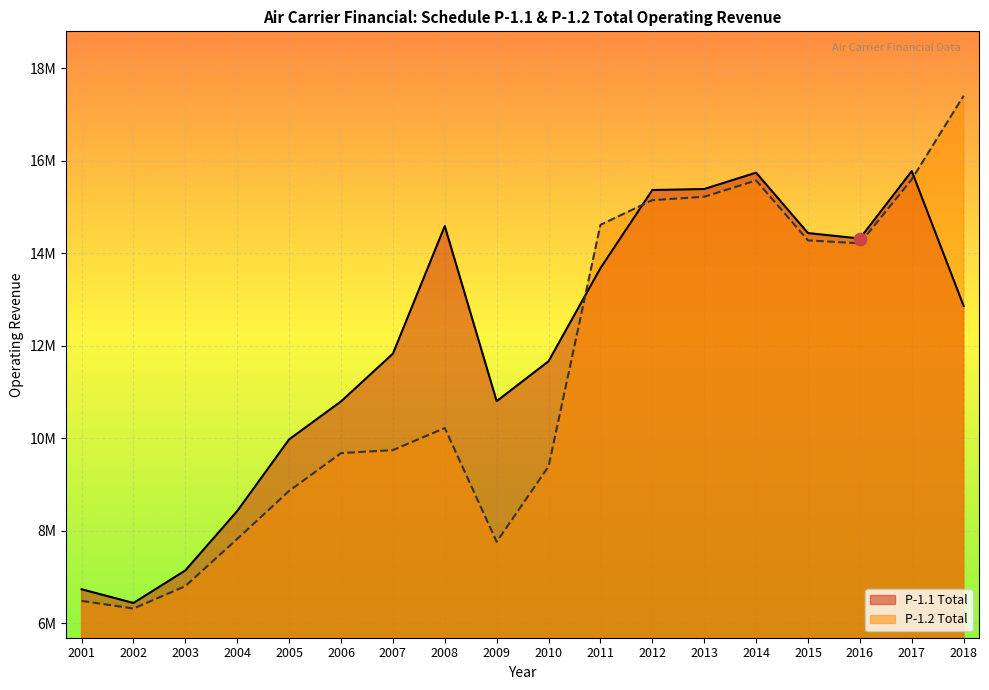

Which series reaches the minimum Y coordinate?

P-1.2 Total